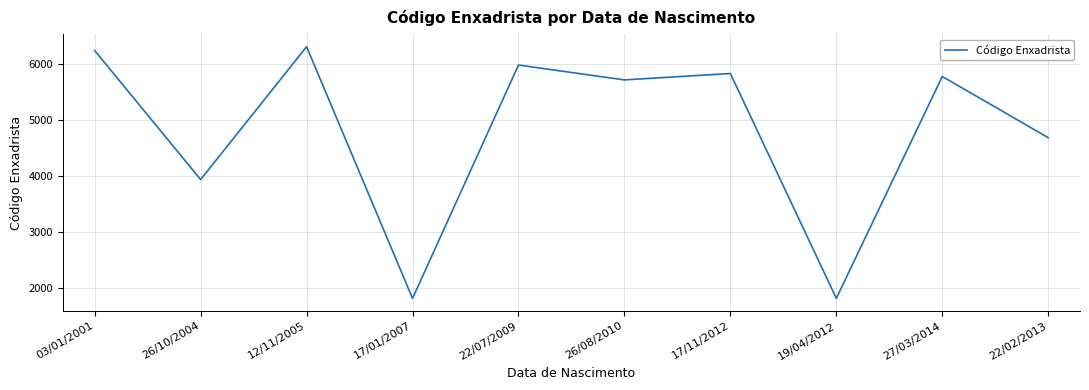

How many series are shown in this chart?

1